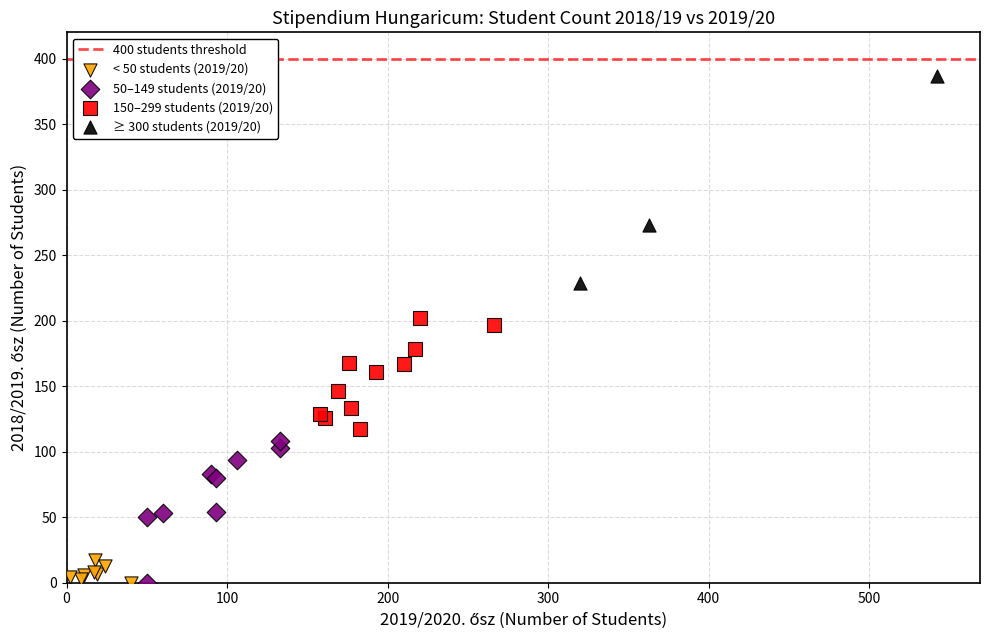

Which series has the widest spread of Y values?

≥ 300 students (2019/20)